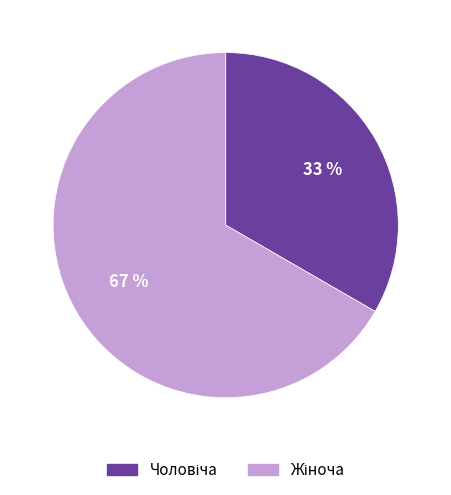

Is there a majority slice in this chart?

Yes